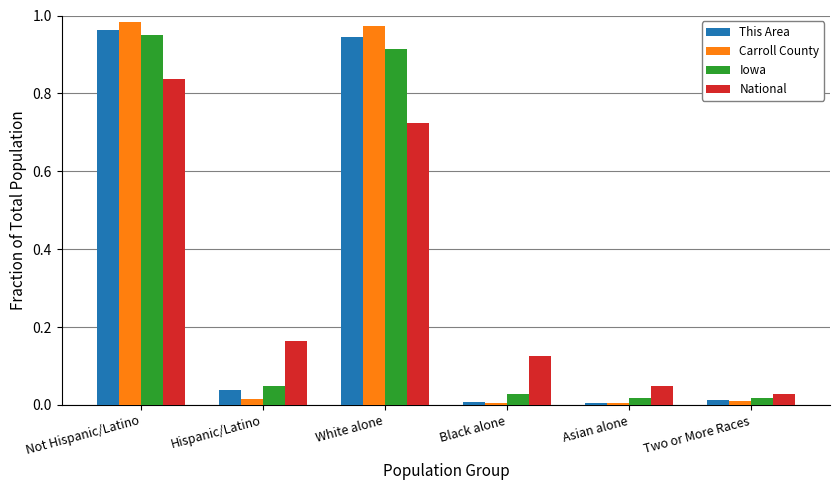

What is the label of the 3rd bar from the right?

Black alone